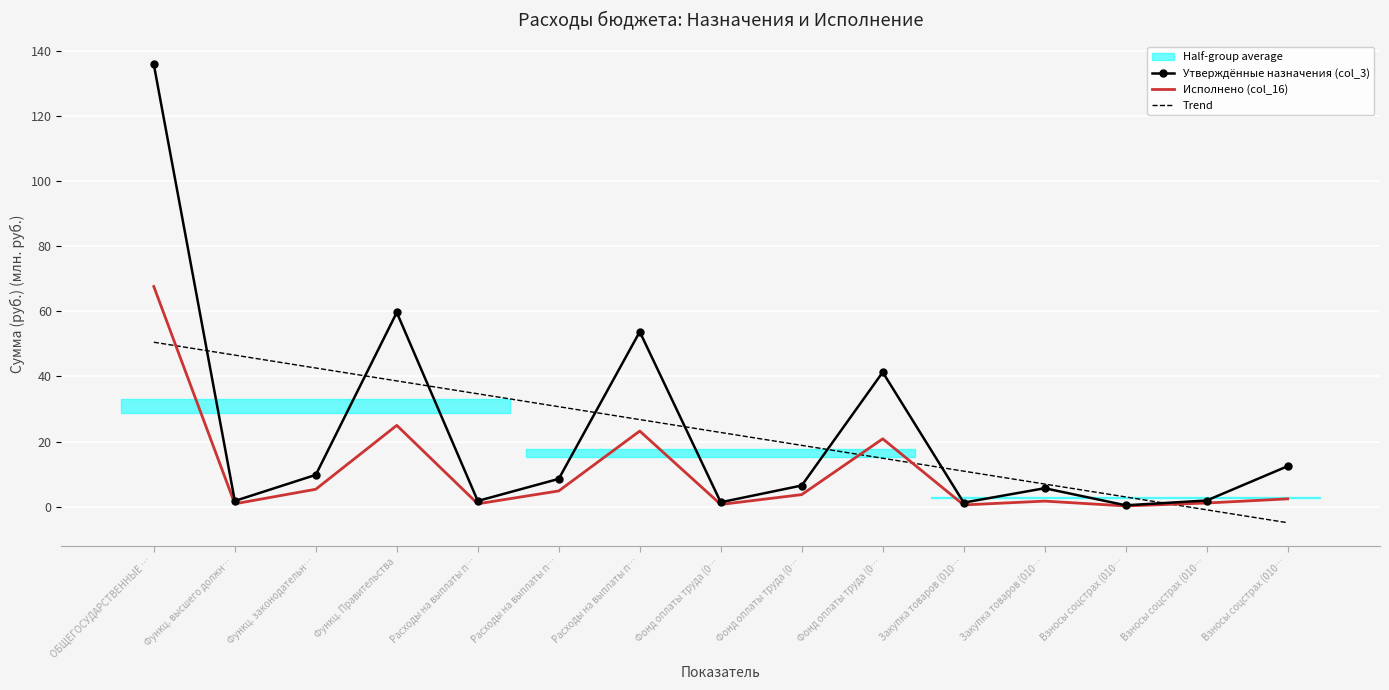

Rank the series at Взносы соцстрах (010… from lowest to highest value.

Исполнено (col_16), Утверждённые назначения (col_3), Trend